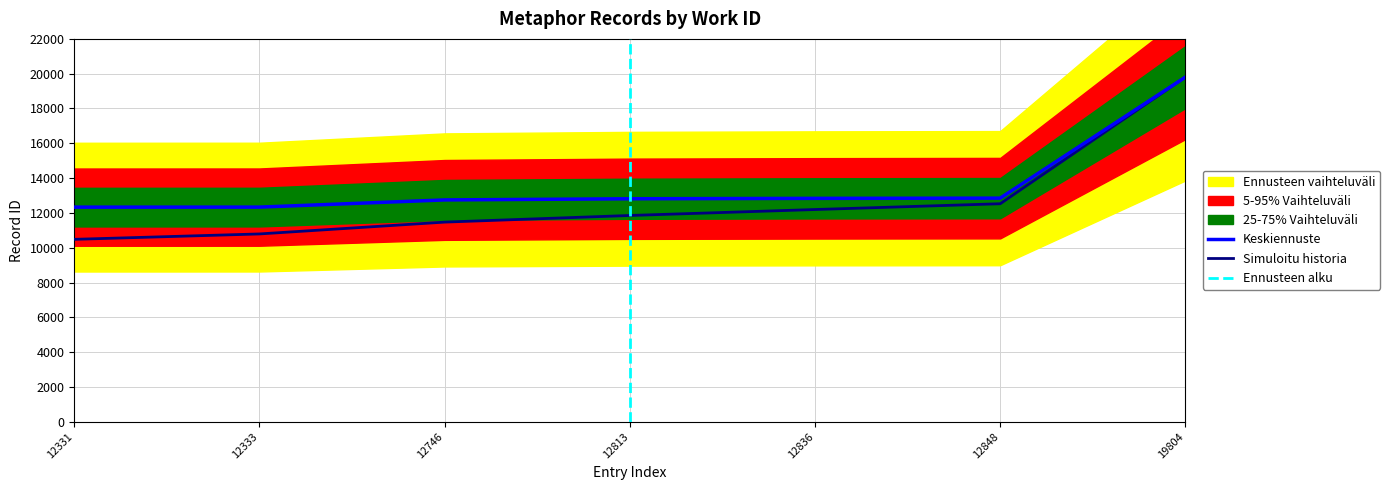

The value of Keskiennuste at 19804 is 13716.9. True or false?

False